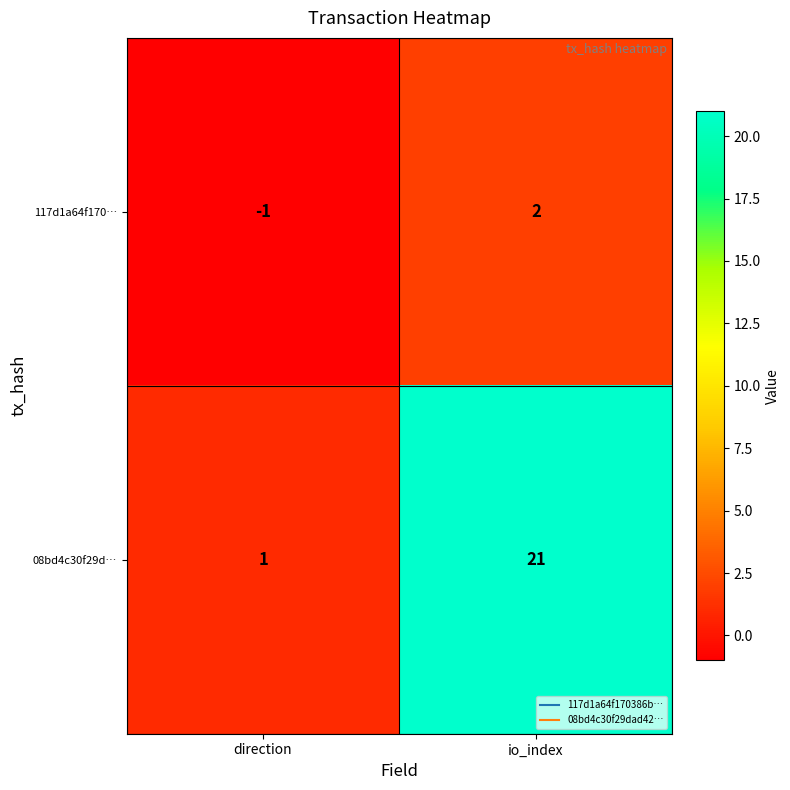

Reading right to left, transcribe all the data shown in this chart.

117d1a64f170…: io_index=2	direction=-1
08bd4c30f29d…: io_index=21	direction=1